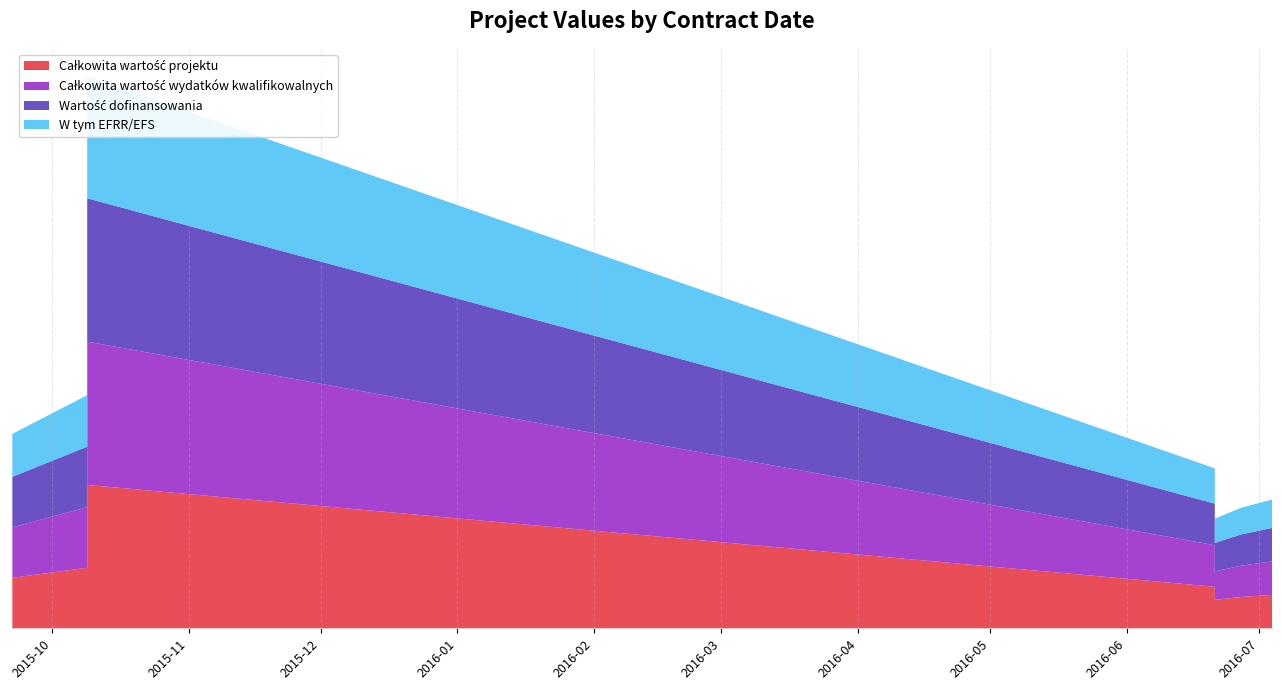

Reading right to left, extract all data points from this chart.

Całkowita wartość projektu: 1770388.0	1029827.6	1099771.0	936347.0	1366673.0	672500.0	4715320.0	2031141.0	1644553.0	1868966.7	2065252.2	1991893.9	1486760.0	1661000.0	1519591.0	1967100.0	1787600.0	2942710.0	1679275.0	1504800.0
Całkowita wartość wydatków kwalifikowalnych: 1770388.0	1029827.6	1099771.0	936347.0	1366673.0	672500.0	4715320.0	2031141.0	1644553.0	1868966.7	2065252.2	1991893.9	1486760.0	1661000.0	1519591.0	1967100.0	1787600.0	2942710.0	1679275.0	1504800.0
Wartość dofinansowania: 1770388.0	1029827.6	1099771.0	936347.0	1366673.0	672500.0	4715320.0	2031141.0	1644553.0	1868966.7	2065252.2	1991893.9	1486760.0	1661000.0	1519591.0	1967100.0	1787600.0	2942710.0	1679275.0	1504800.0
W tym EFRR/EFS: 1504829.5	875353.6	934805.0	795894.7	1161672.1	571625.0	4008022.0	1726469.9	1397870.1	1588621.7	1755464.4	1693109.8	1263746.0	1411850.0	1291652.4	1672035.0	1519460.0	2501303.5	1427383.8	1279080.0